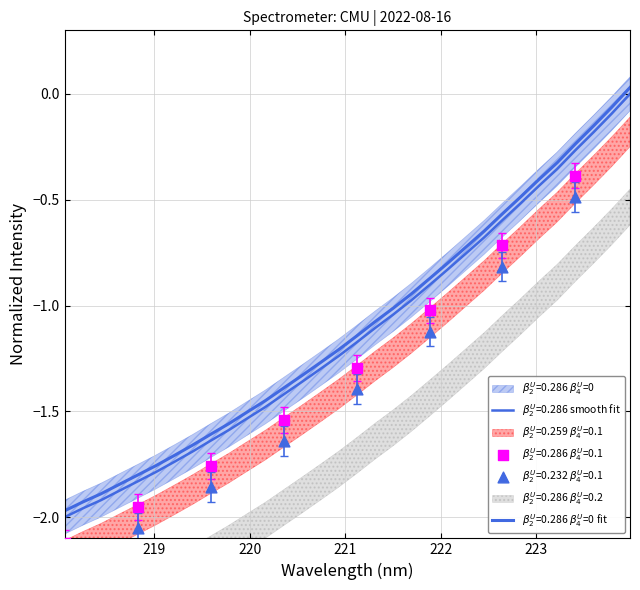

Which has a higher value, 218.442 or 221.3083?

221.3083